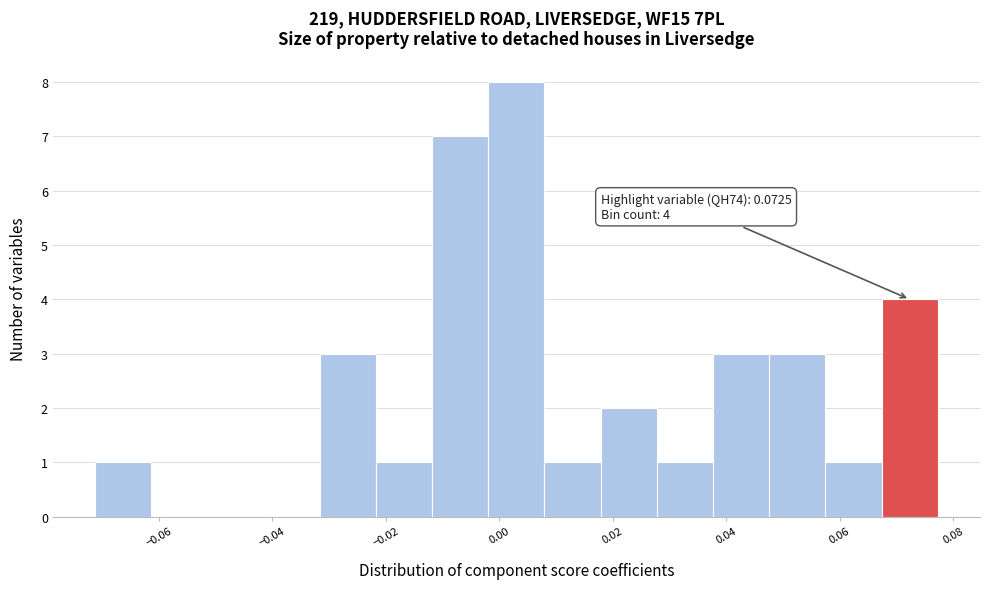

Over which range of the x-axis is the bar tallest?

-0.002 to 0.008